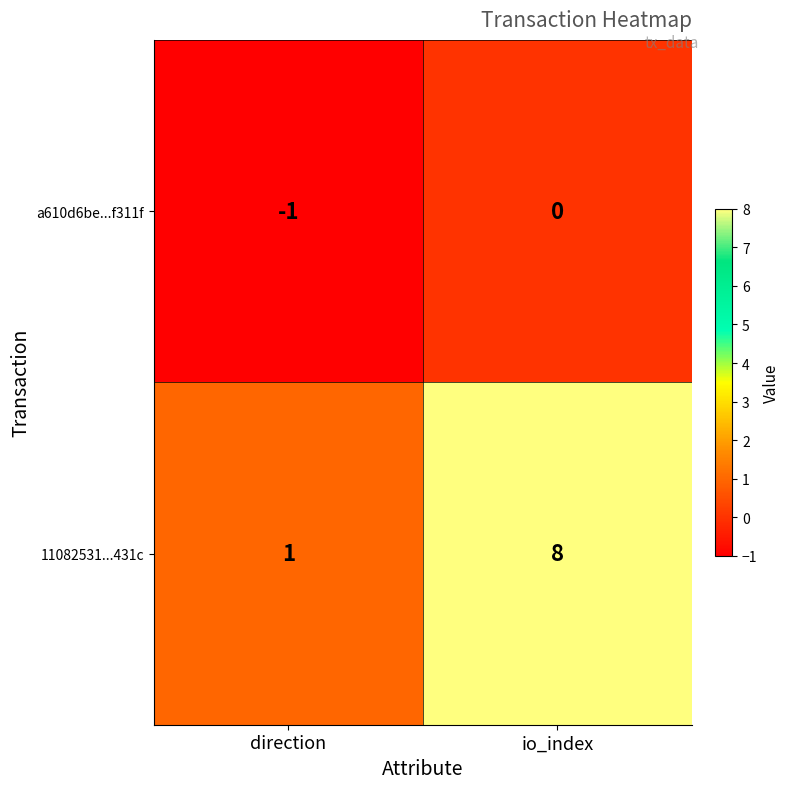

What is the greatest value displayed?

8